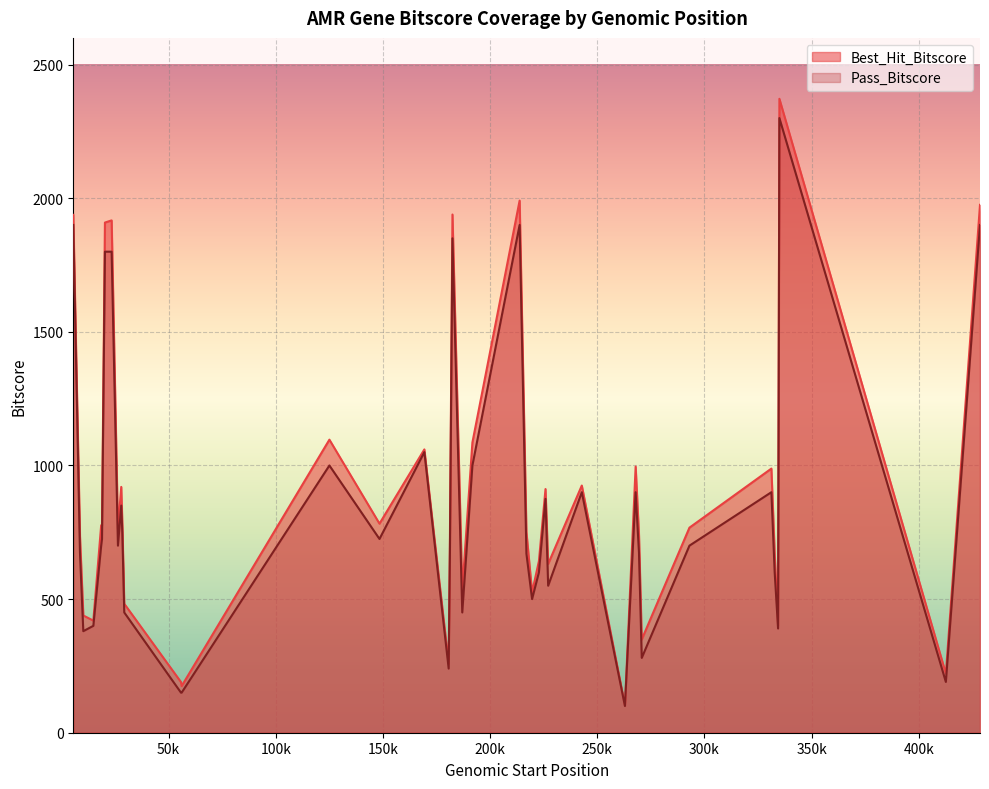

Between 29345 and 5567, which series saw the biggest shift?

Best_Hit_Bitscore